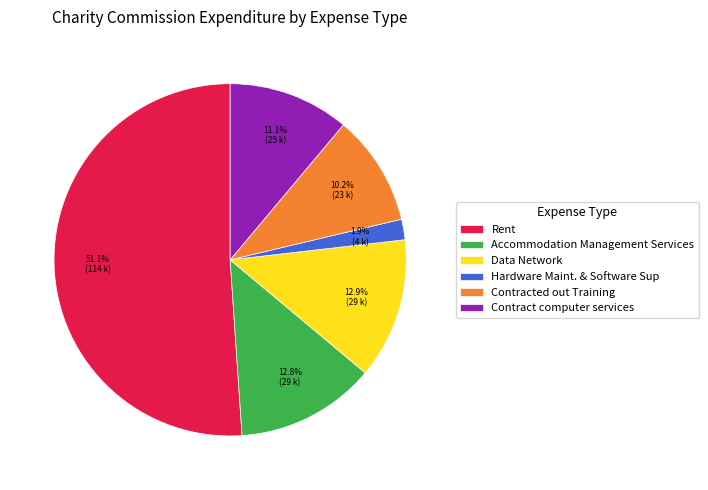

How many segments does this pie chart have?

6